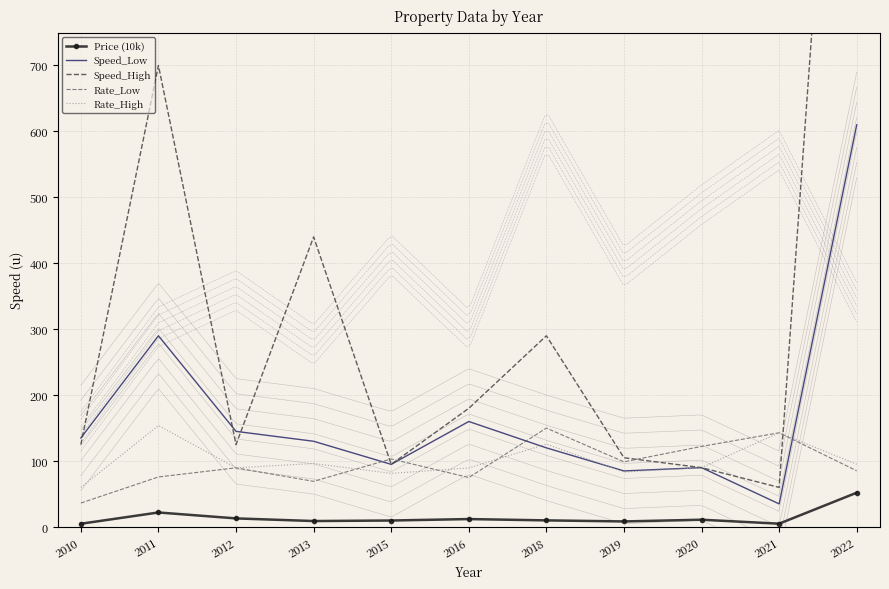

What is the sum of the Rate_High values at 2013 and 2016?

185.8